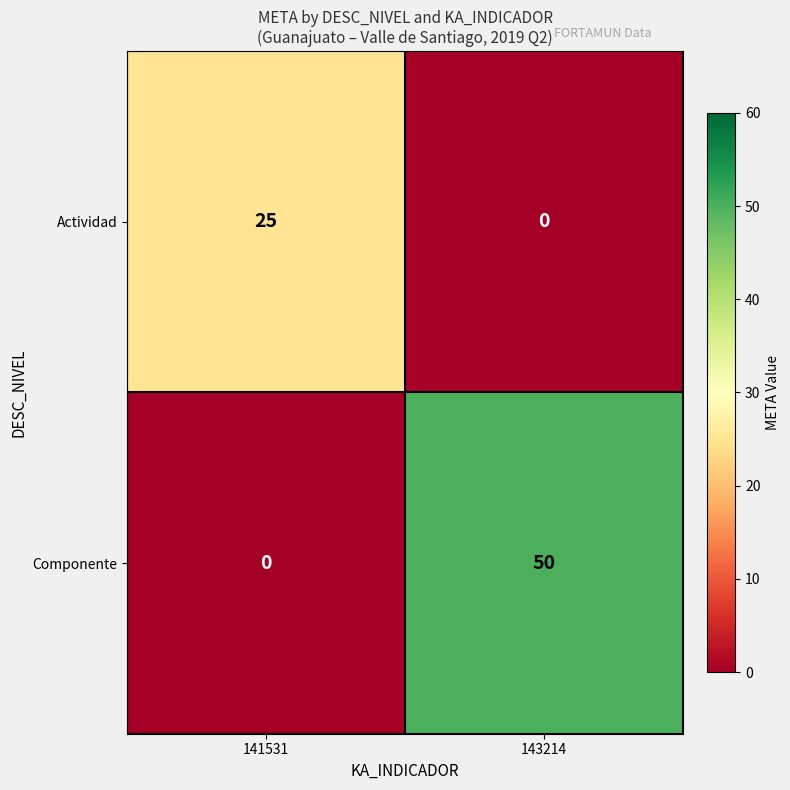

Which category has the highest value in the Componente series?

143214